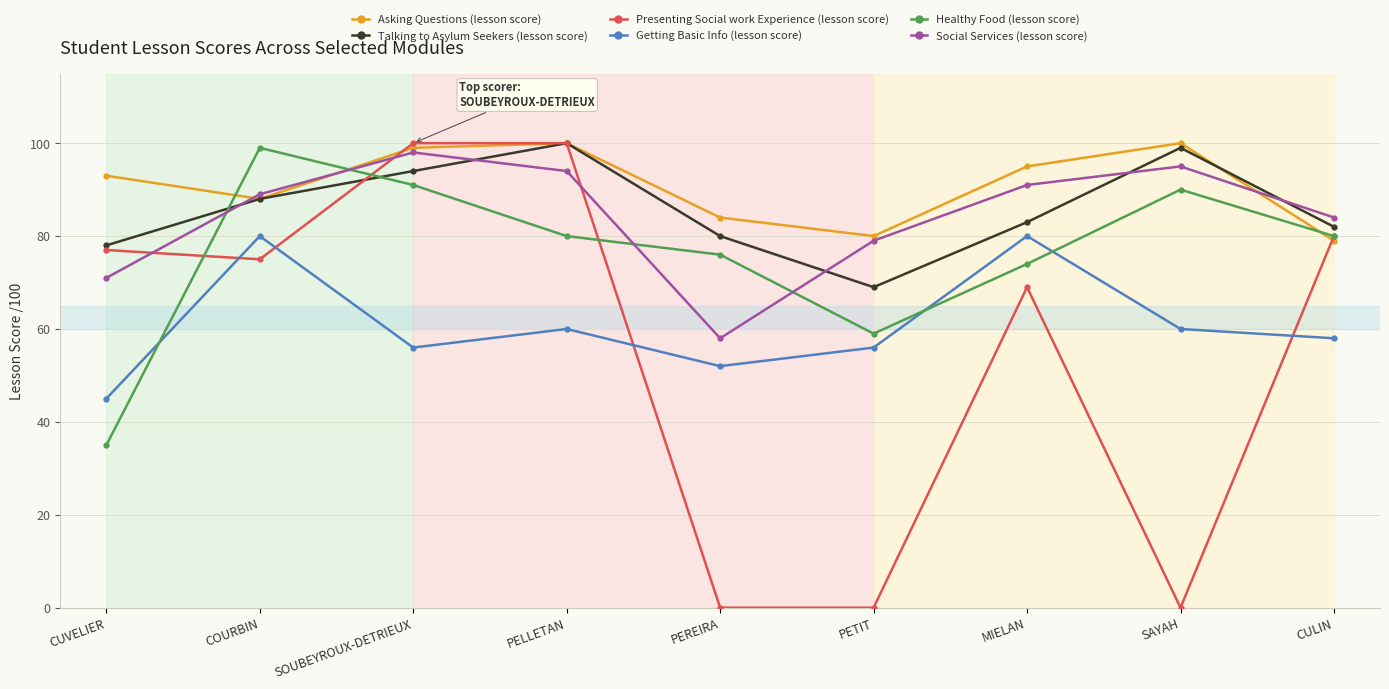

Count the number of categories in the chart.

9